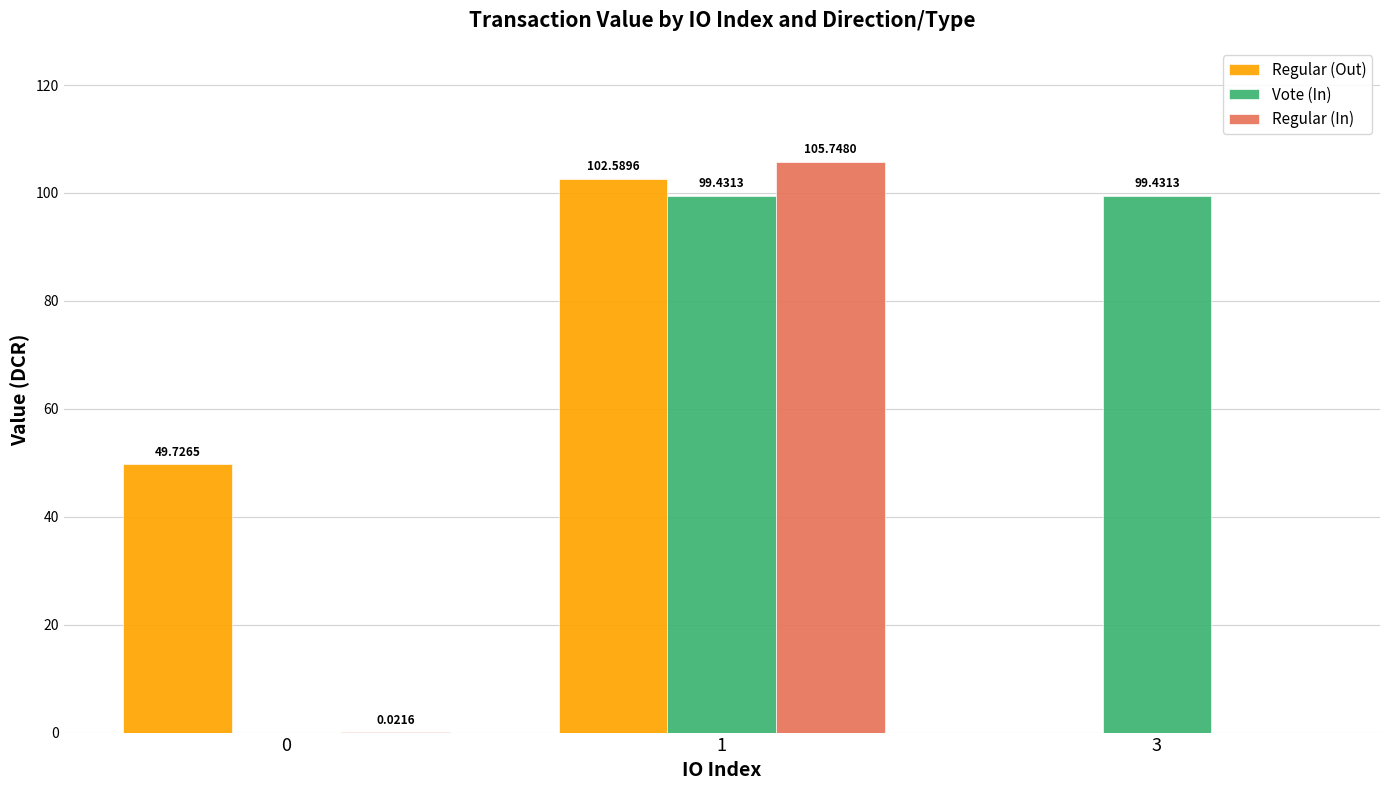

At which category is the sum across all series the highest?

1